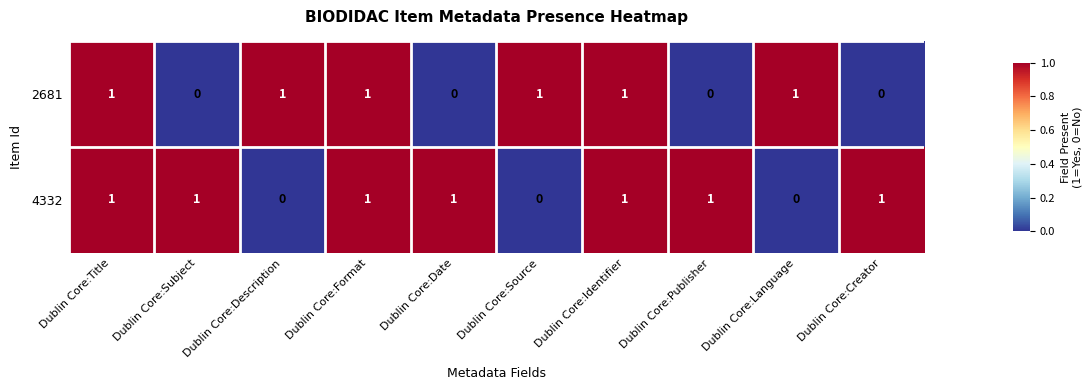

How many 2681 values are between 0 and 1?

10